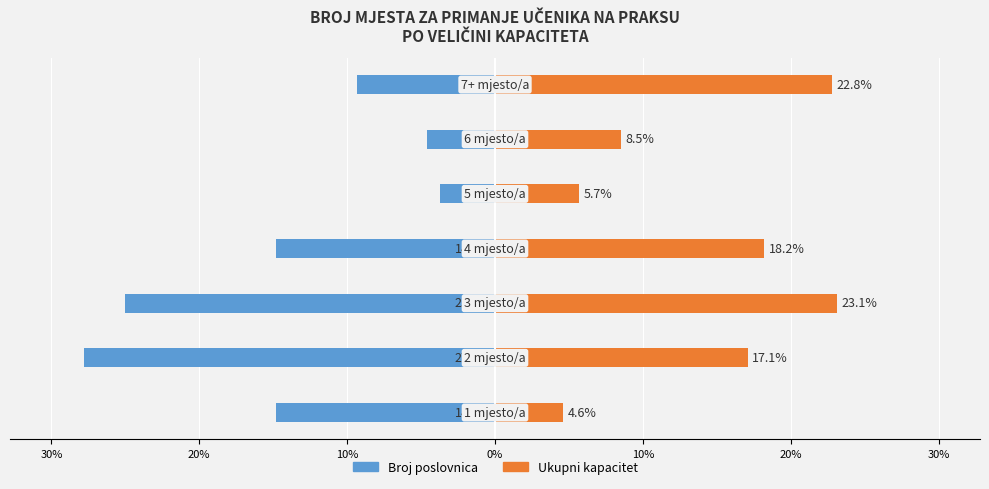

At 10%, list the series in order from largest to smallest.

Ukupni kapacitet, Broj poslovnica